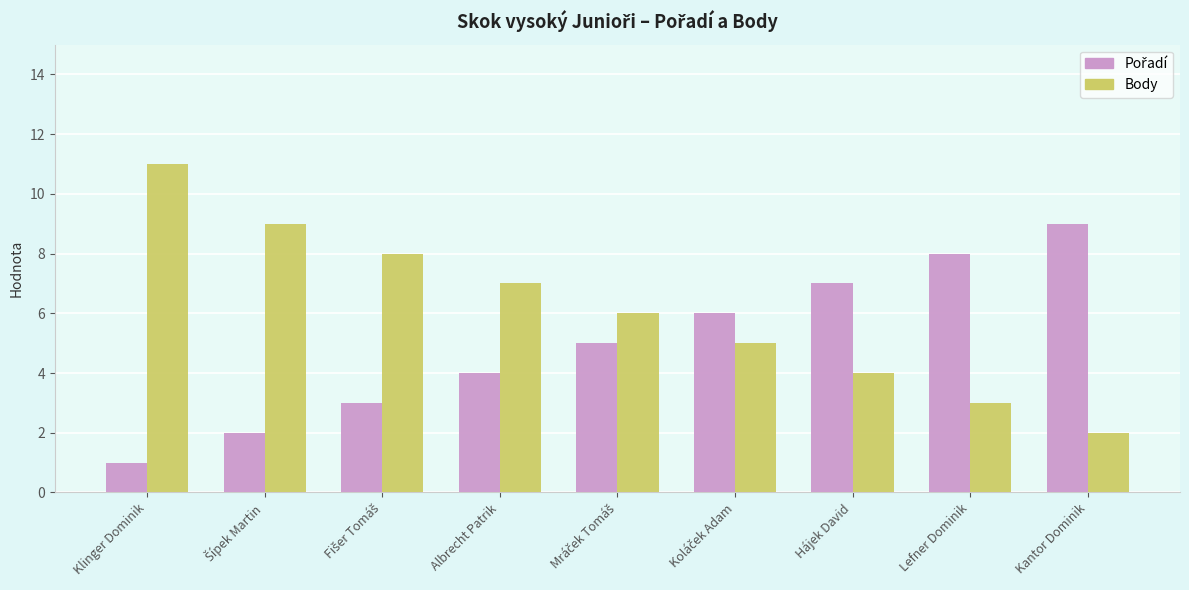

True or false: Body has a value of 3 at Lefner Dominik.

True